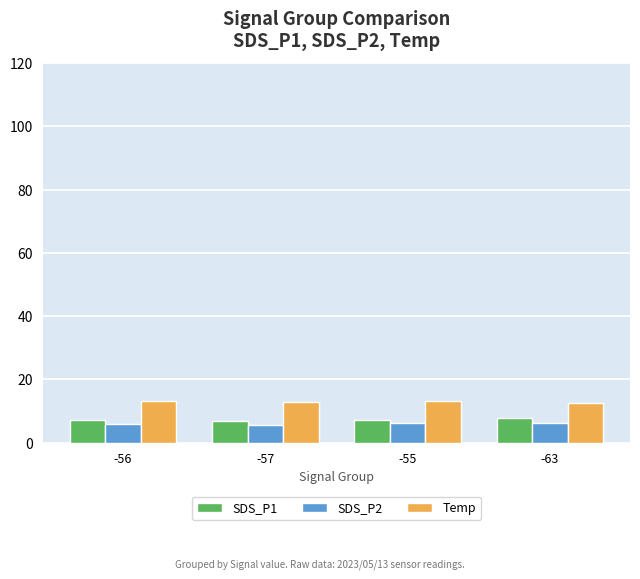

At which label is SDS_P2 closest to 5?

-57